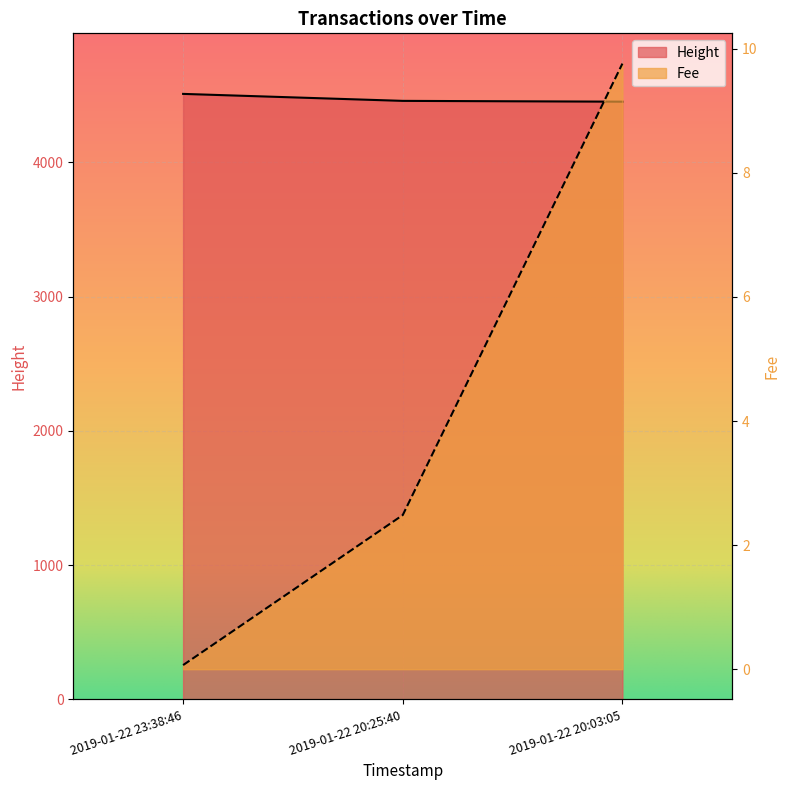

Where does the Fee series first go above 2?

2019-01-22 20:25:40